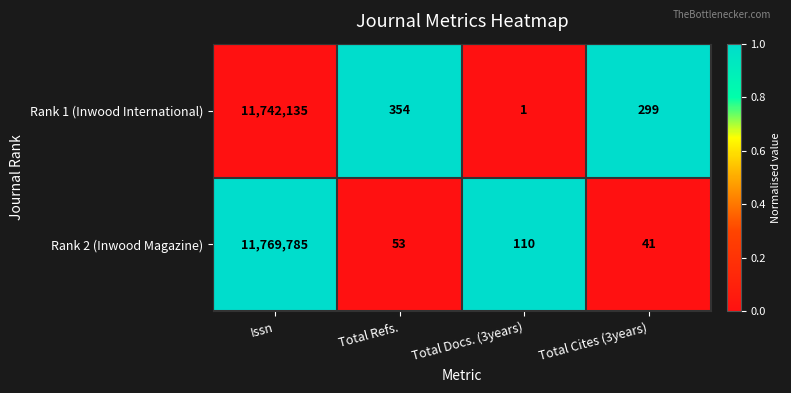

What is the highest value of the Rank 1 (Inwood International) series?

11742135